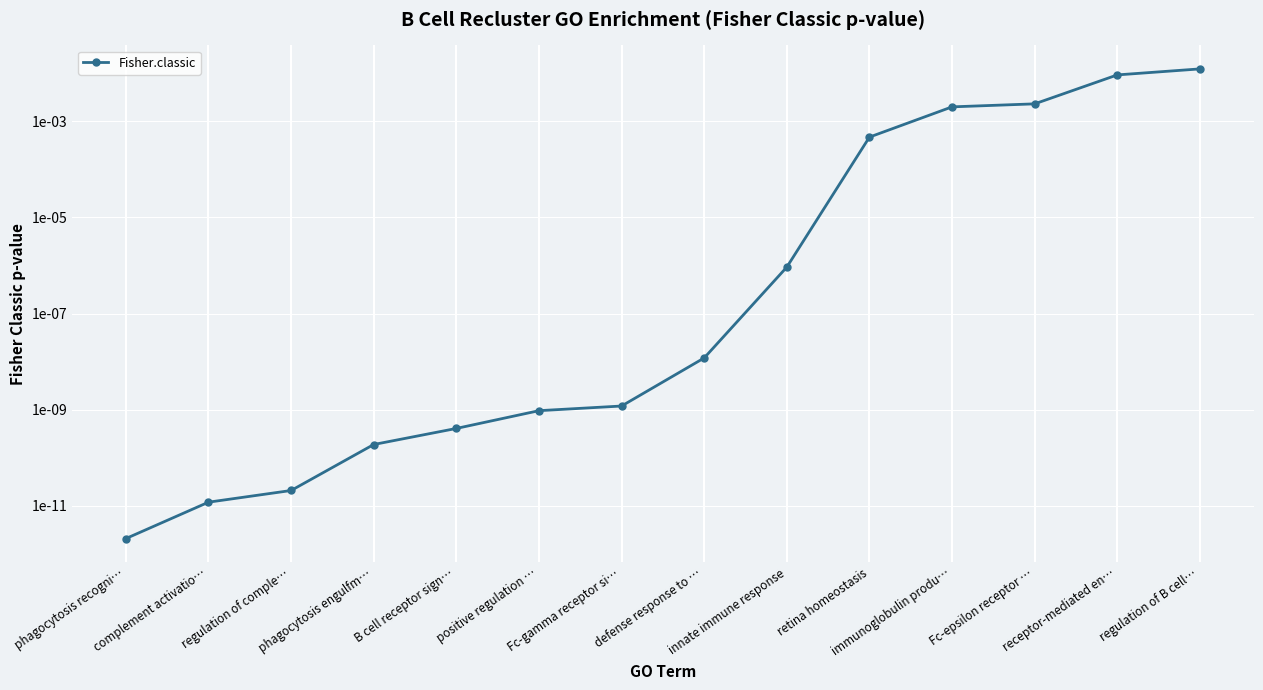

Rank the categories by value from highest to lowest.

regulation of B cell…, receptor-mediated en…, Fc-epsilon receptor …, immunoglobulin produ…, retina homeostasis, innate immune response, defense response to …, Fc-gamma receptor si…, positive regulation …, B cell receptor sign…, phagocytosis engulfm…, regulation of comple…, complement activatio…, phagocytosis recogni…